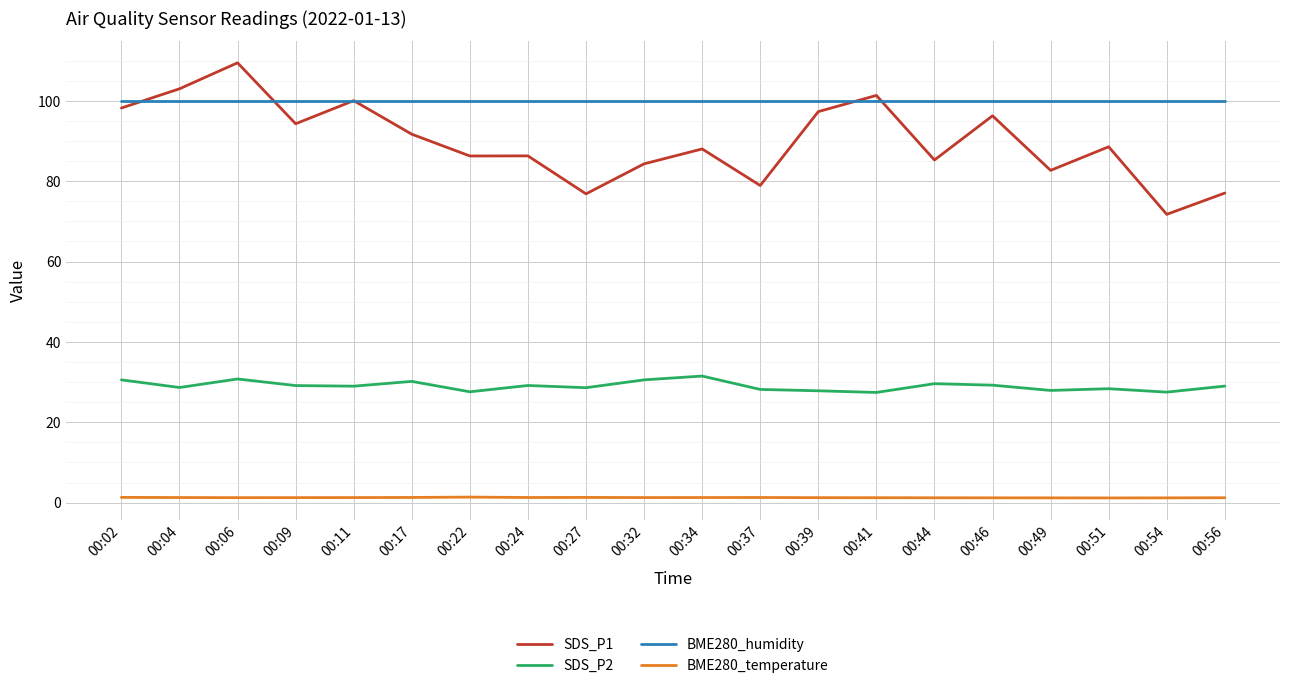

At which category does SDS_P2 reach its first local valley?

00:04